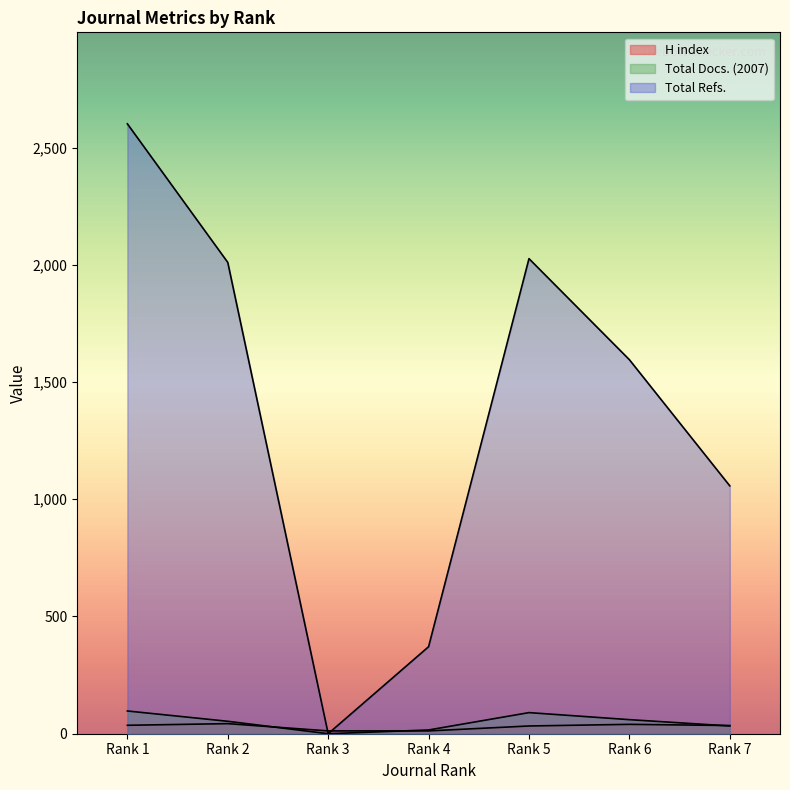

Rank the series at Rank 7 from lowest to highest value.

Total Docs. (2007), H index, Total Refs.